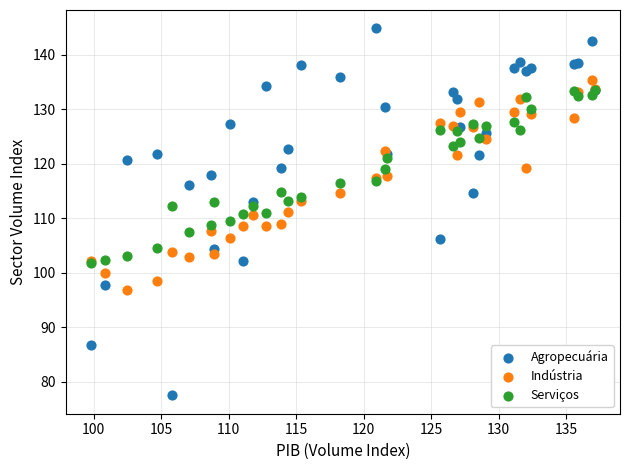

Which series contains the lowest Y value?

Agropecuária